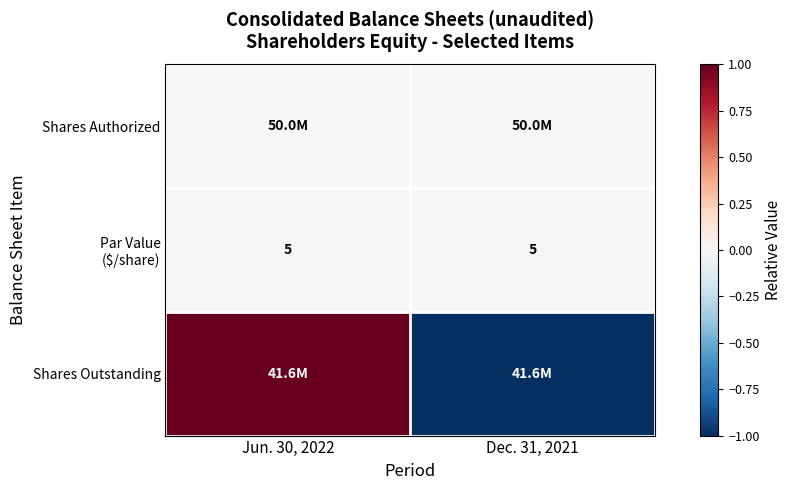

What is the lowest value of the Shares Outstanding series?

-1